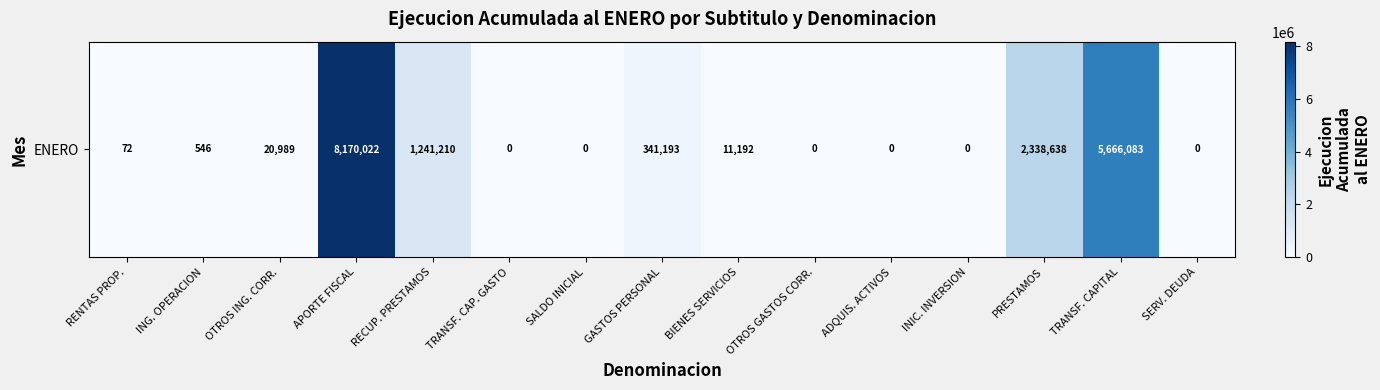

Approximately how many times larger is the value at GASTOS PERSONAL compared to PRESTAMOS?

0.1